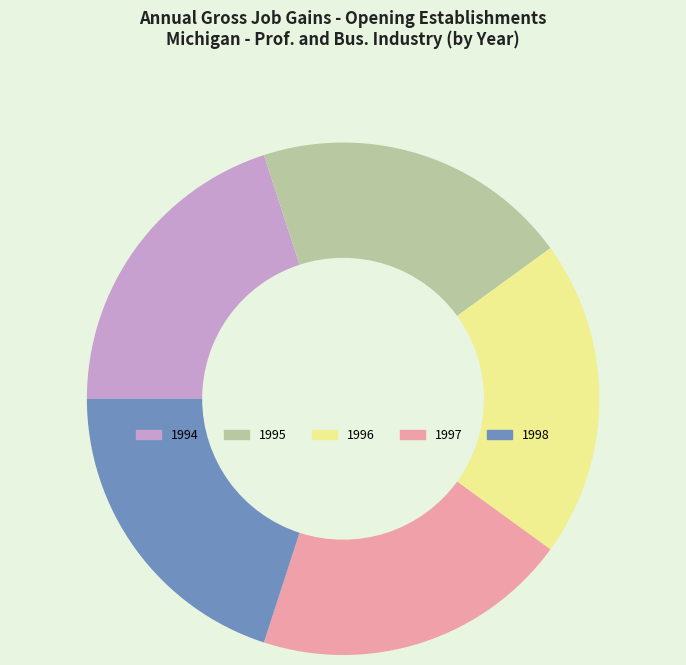

Count the number of slices in the pie.

5